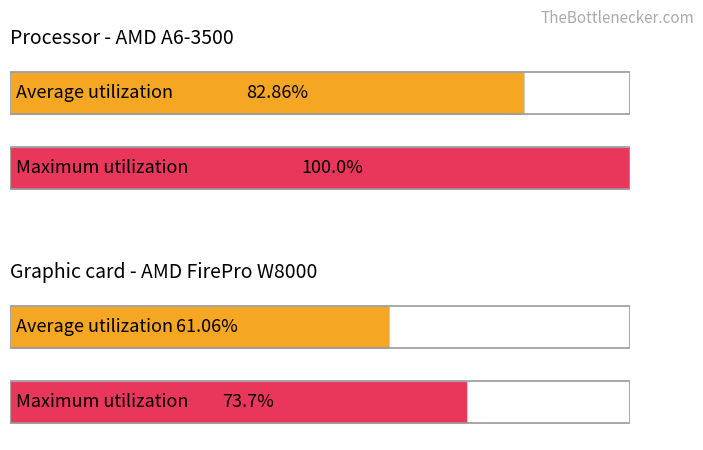

Is it true that Maximum utilization equals 6.7 at 13?

False